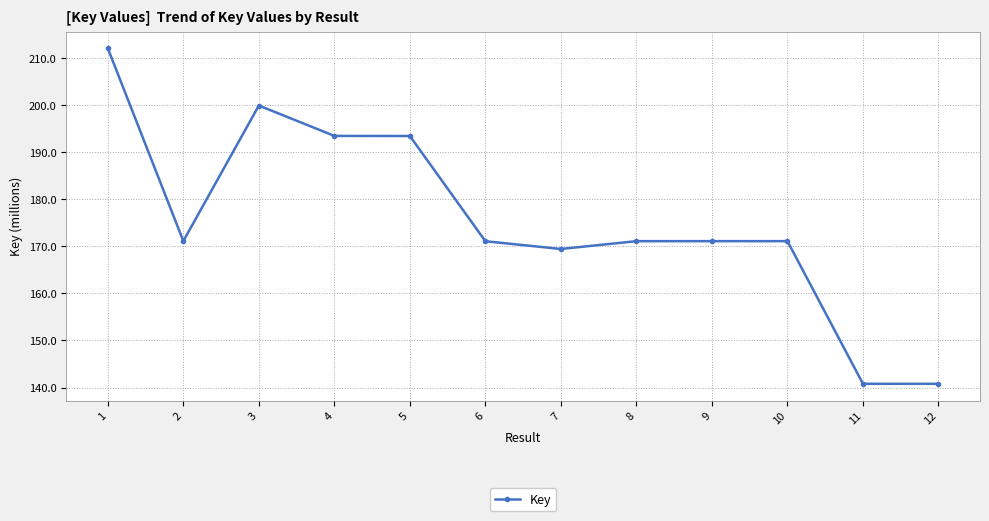

Between 1 and 9, which is larger?

1